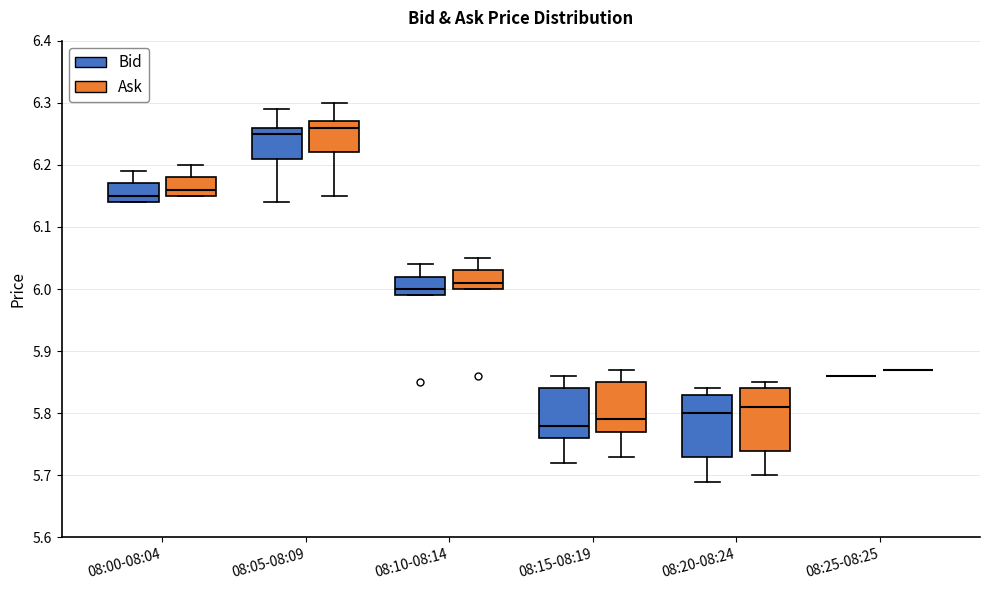

Where does the lower whisker of the box for 08:15-08:19 (Bid) end on the y-axis? The values are not printed on the chart, so give them approximately, as read against the axis.

5.72